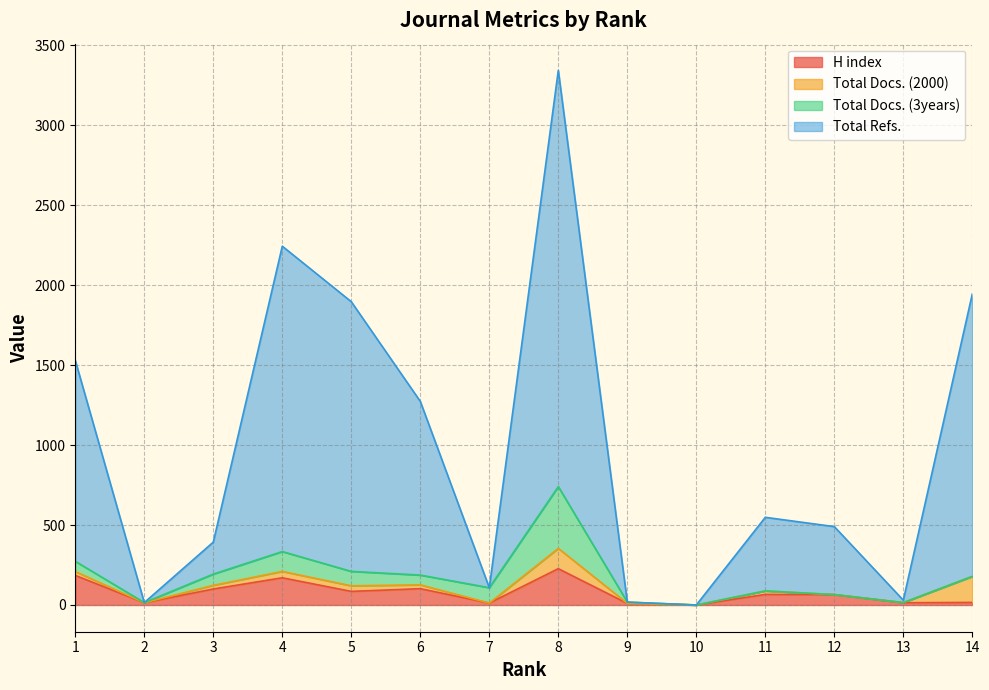

True or false: H index and Total Refs. cross at least once.

False